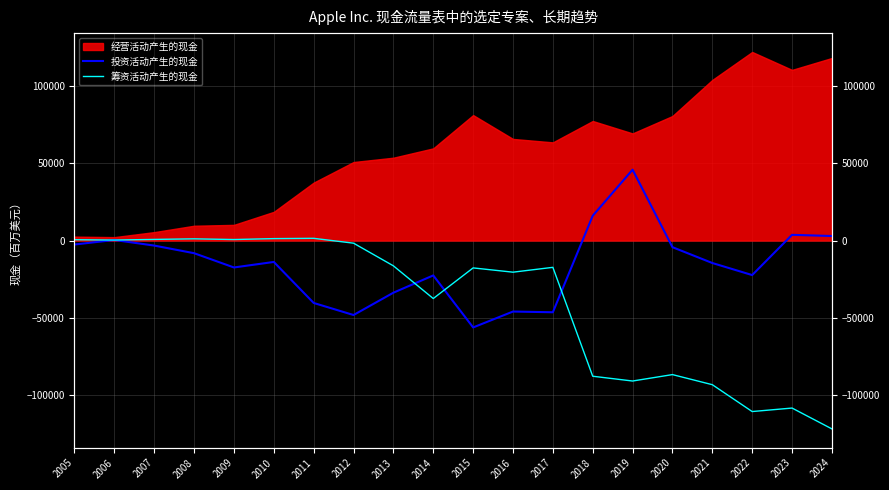

What is the value of the 筹资活动产生的现金 point at the 5th from the left?

663